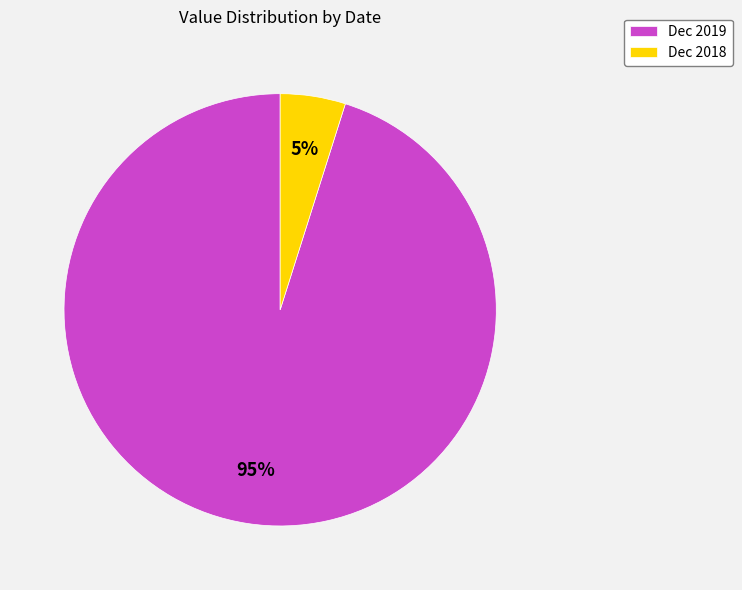

Which has a higher value, Dec 2019 or Dec 2018?

Dec 2019